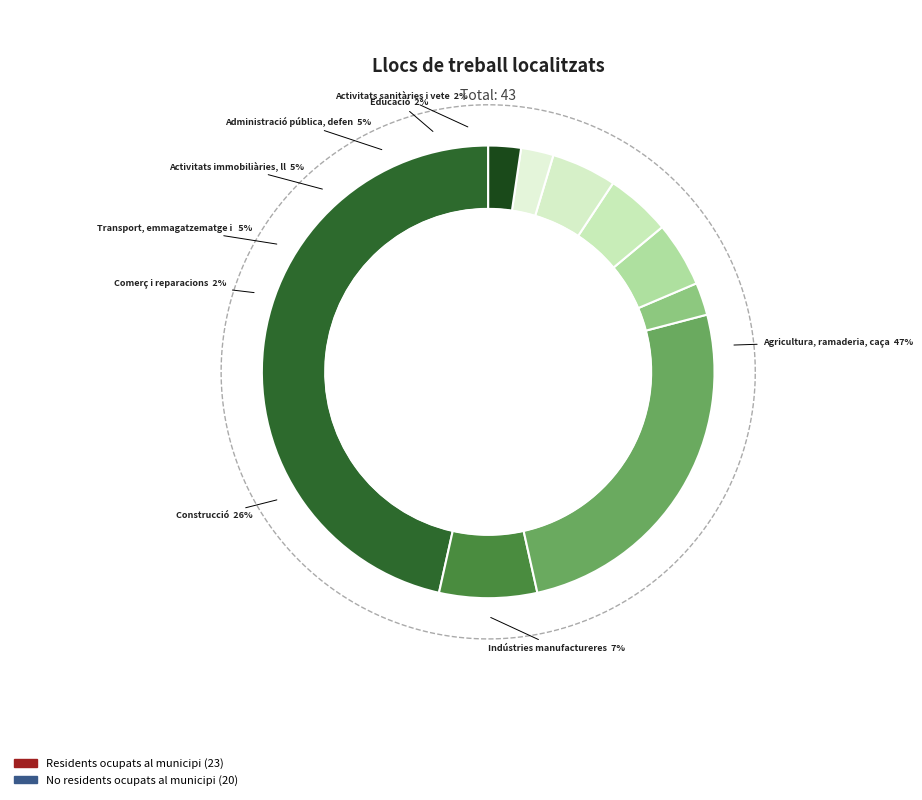

To the nearest percent, what percentage of the pie is Activitats immobiliàries, lloguer; serveis?

5%